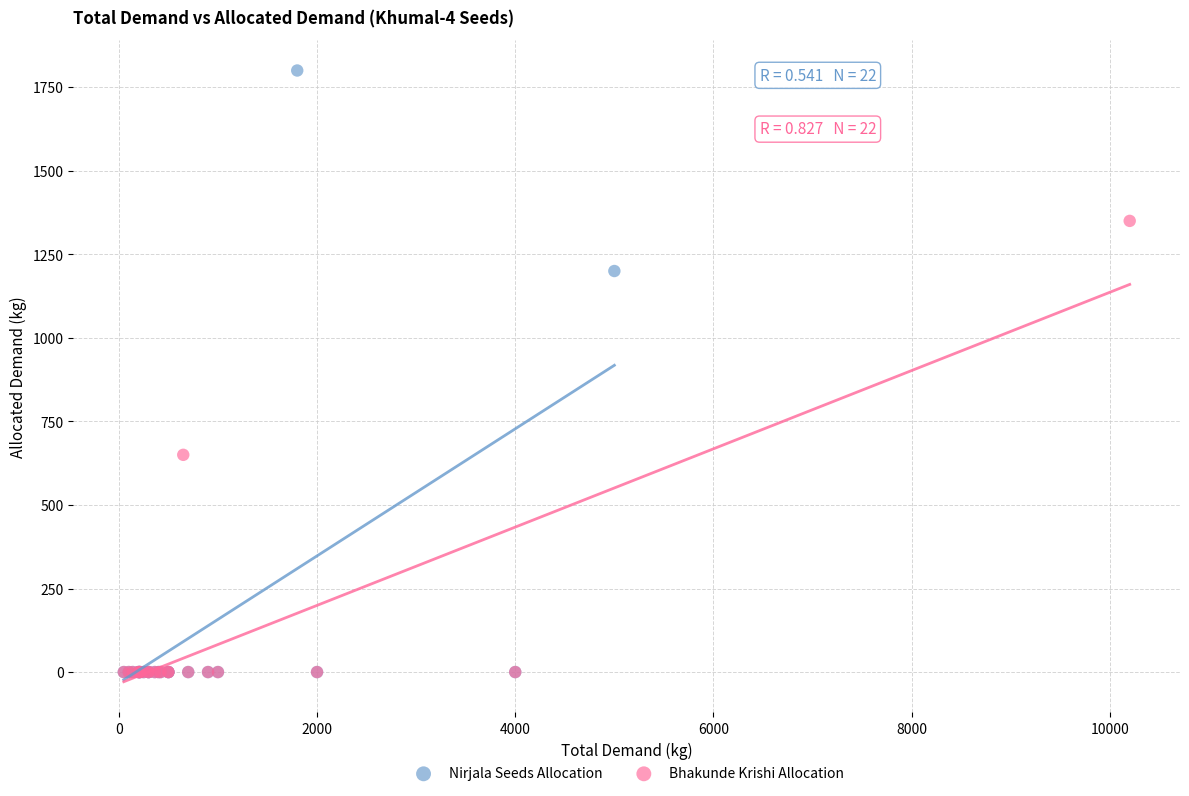

What are all the series names shown in the legend?

Nirjala Seeds Allocation, Bhakunde Krishi Allocation